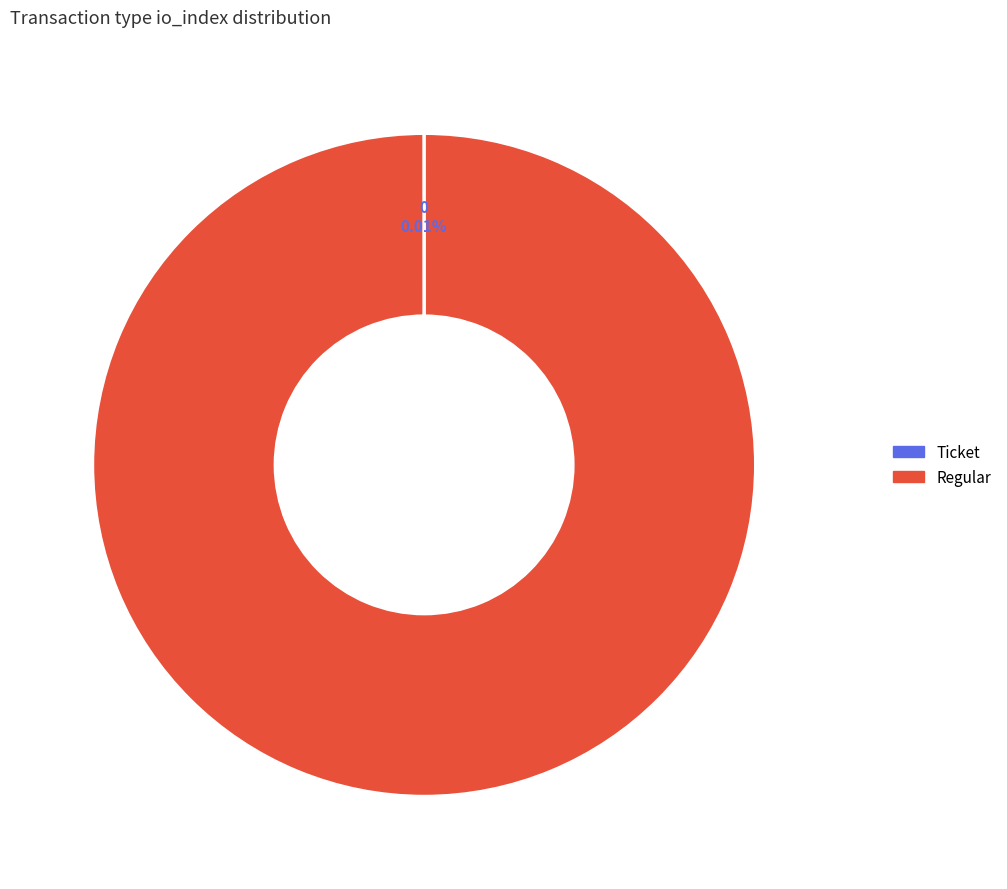

Is there any slice that represents more than half of the pie?

Yes